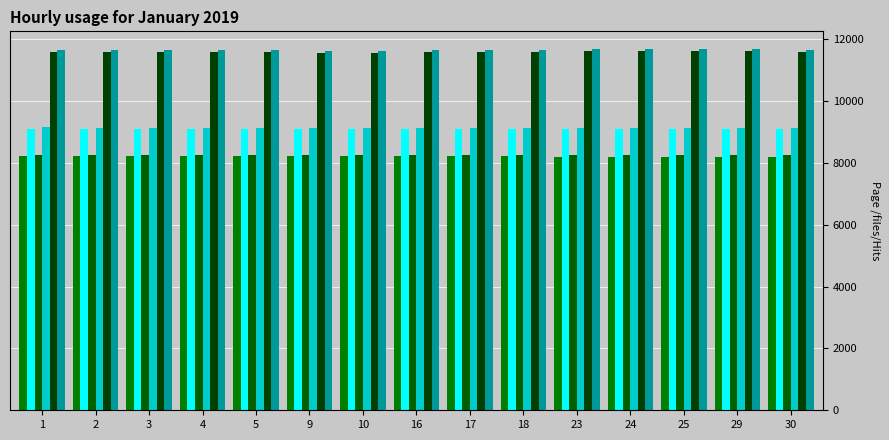

Is it true that Число Воббе, ккал/м3 equals 11588.8 at 2?

True